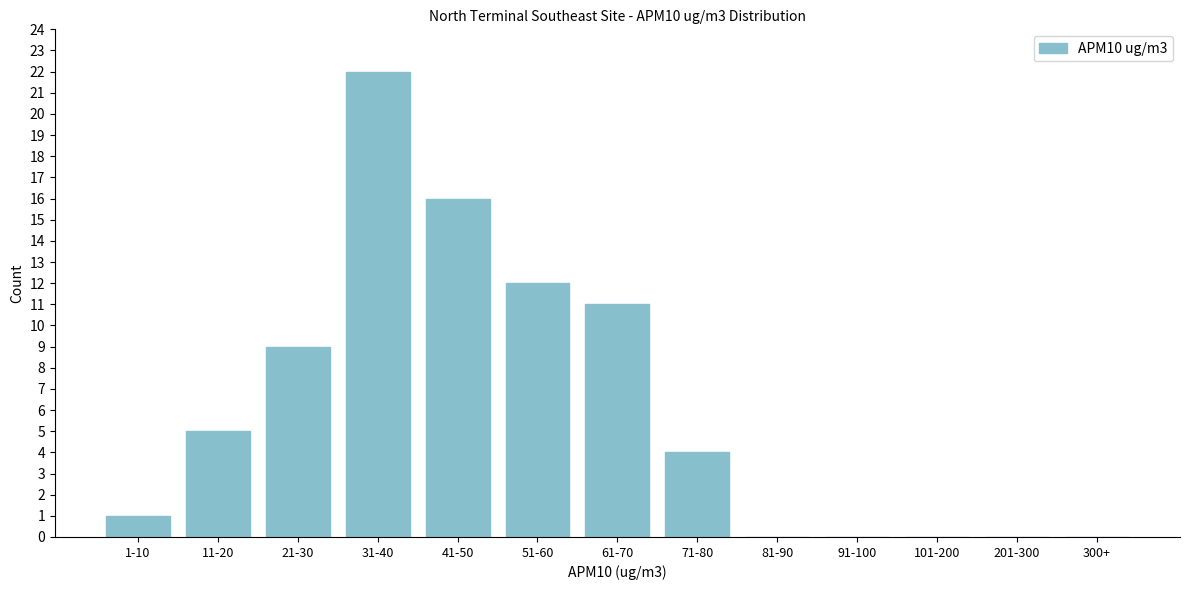

Reading right to left, extract all data points from this chart.

300+=0	201-300=0	101-200=0	91-100=0	81-90=0	71-80=4	61-70=11	51-60=12	41-50=16	31-40=22	21-30=9	11-20=5	1-10=1